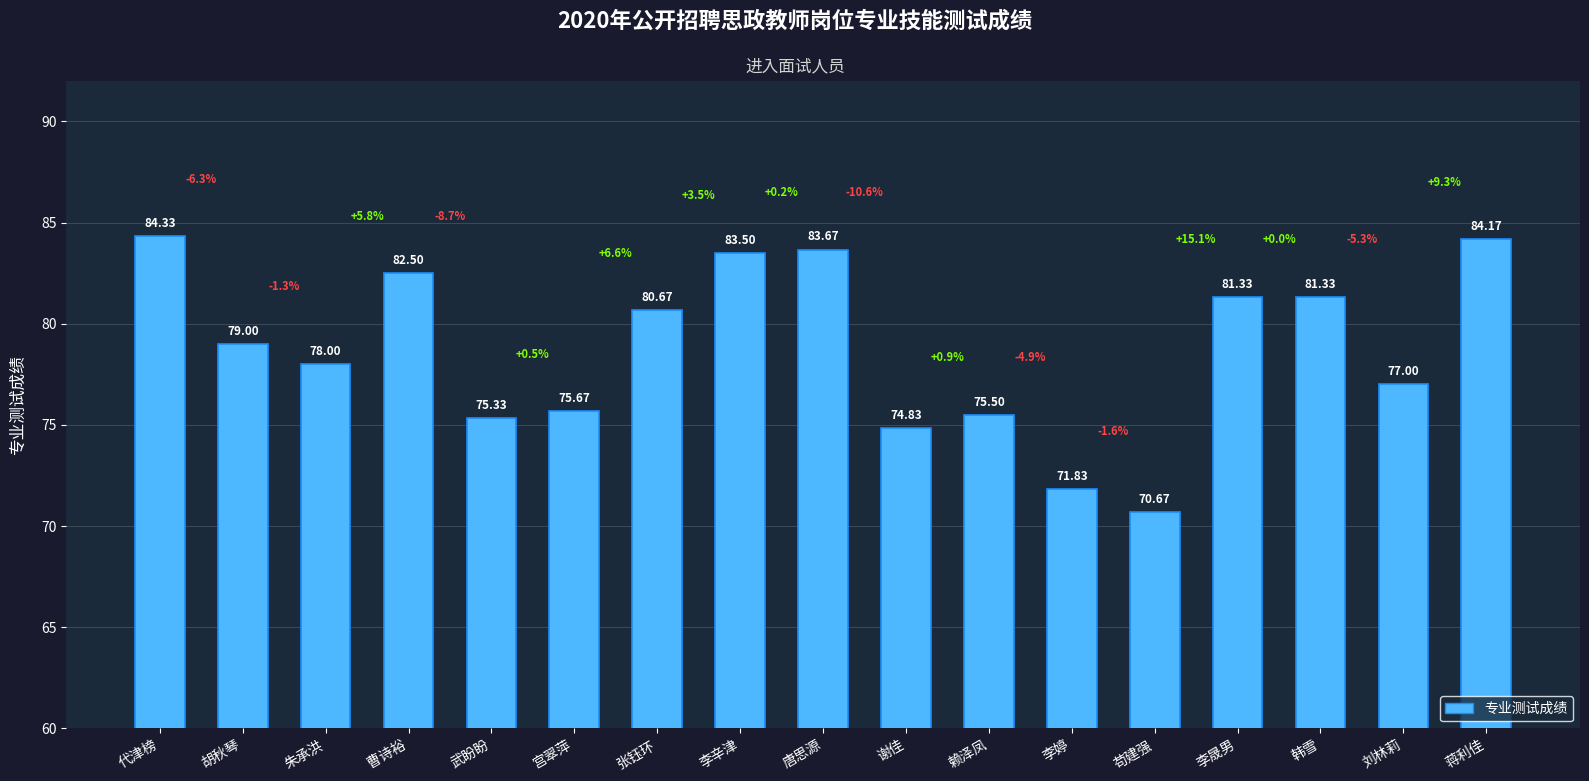

What is the greatest value displayed?

84.3